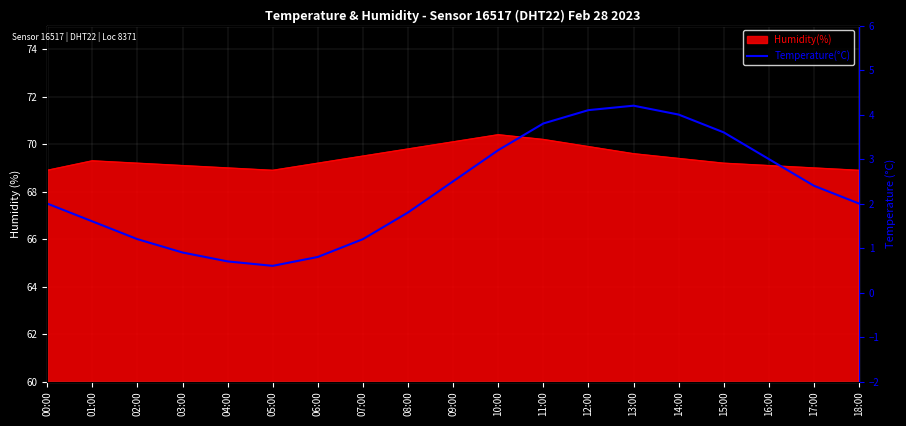

How many points are lower than both their immediate neighbors (excluding endpoints)?

1